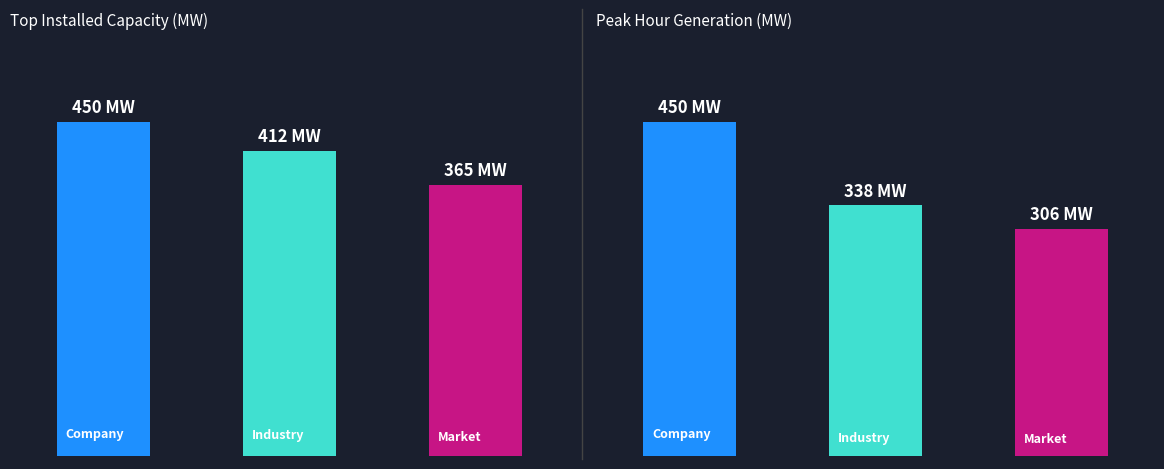

Where is Industry nearest to the value 362?

1